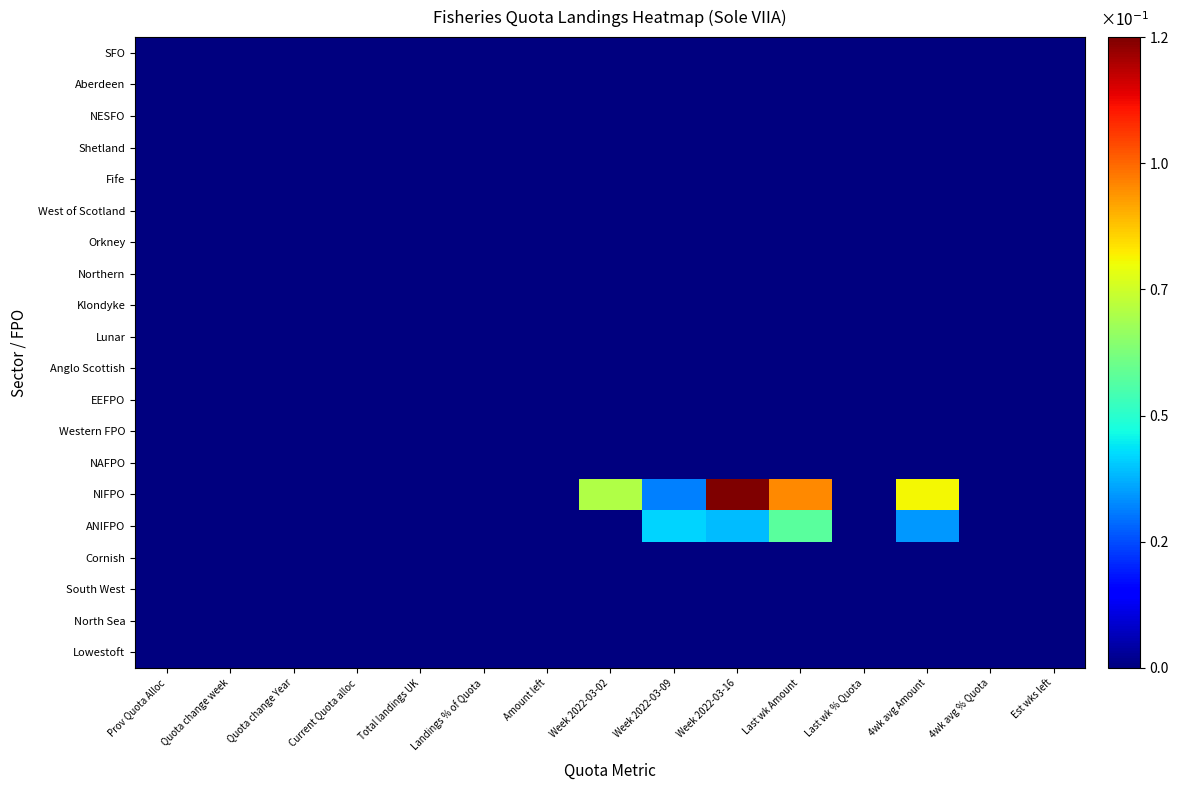

At how many categories does at least one series exceed 0?

5